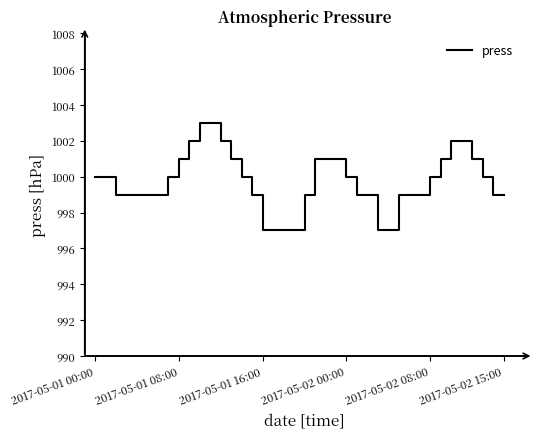

What is the smallest value displayed?

997